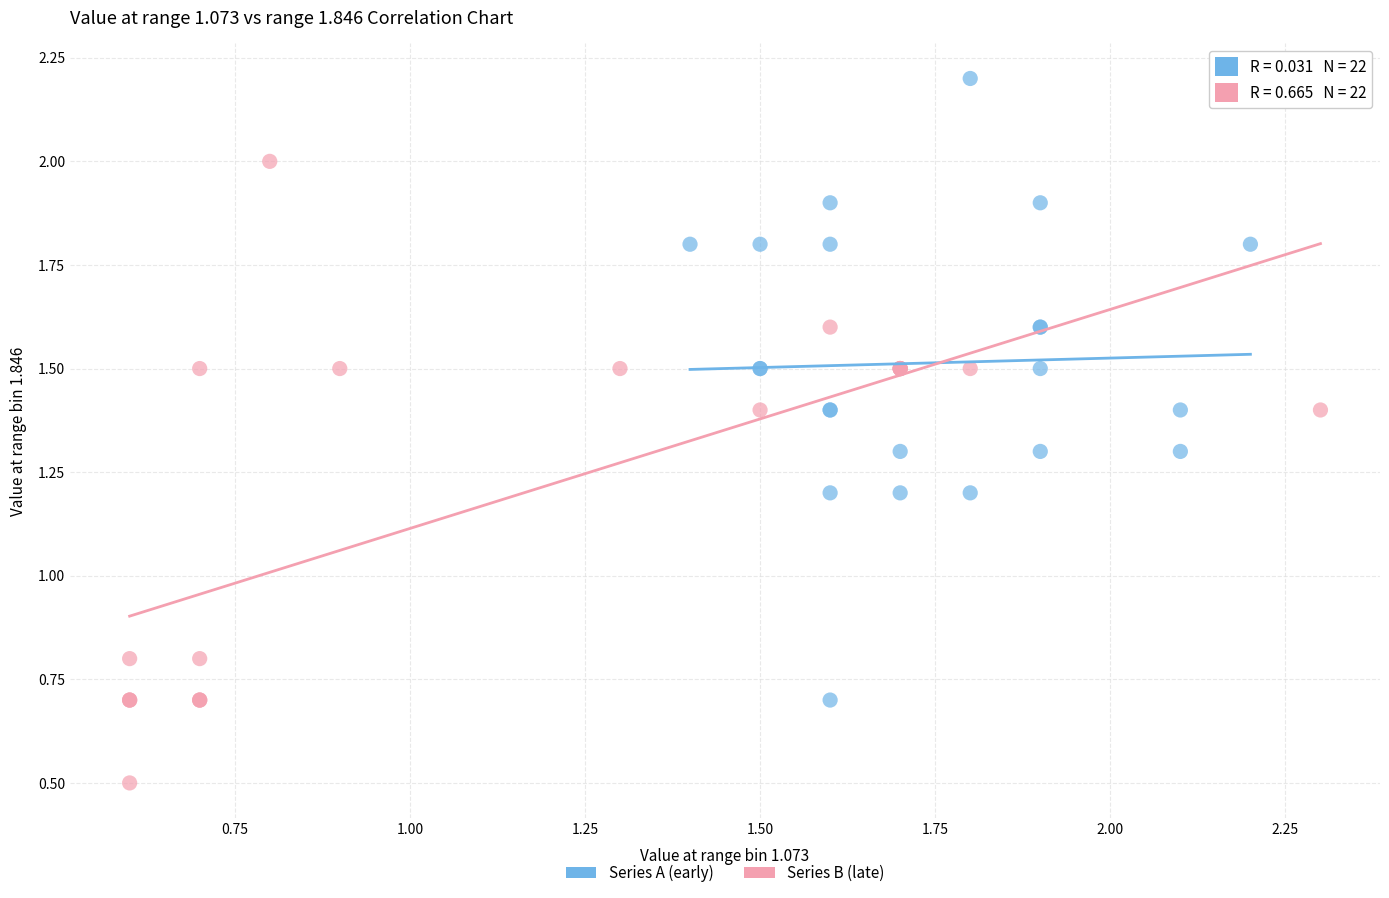

Which series reaches the minimum Y coordinate?

Series B (late)